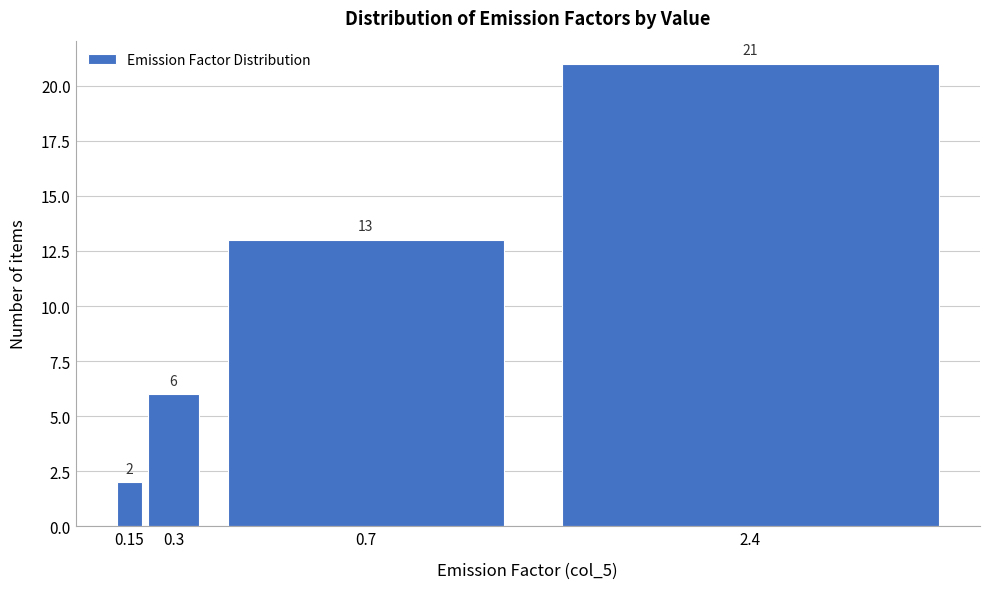

Reading left to right, extract all data points from this chart.

2	6	13	21